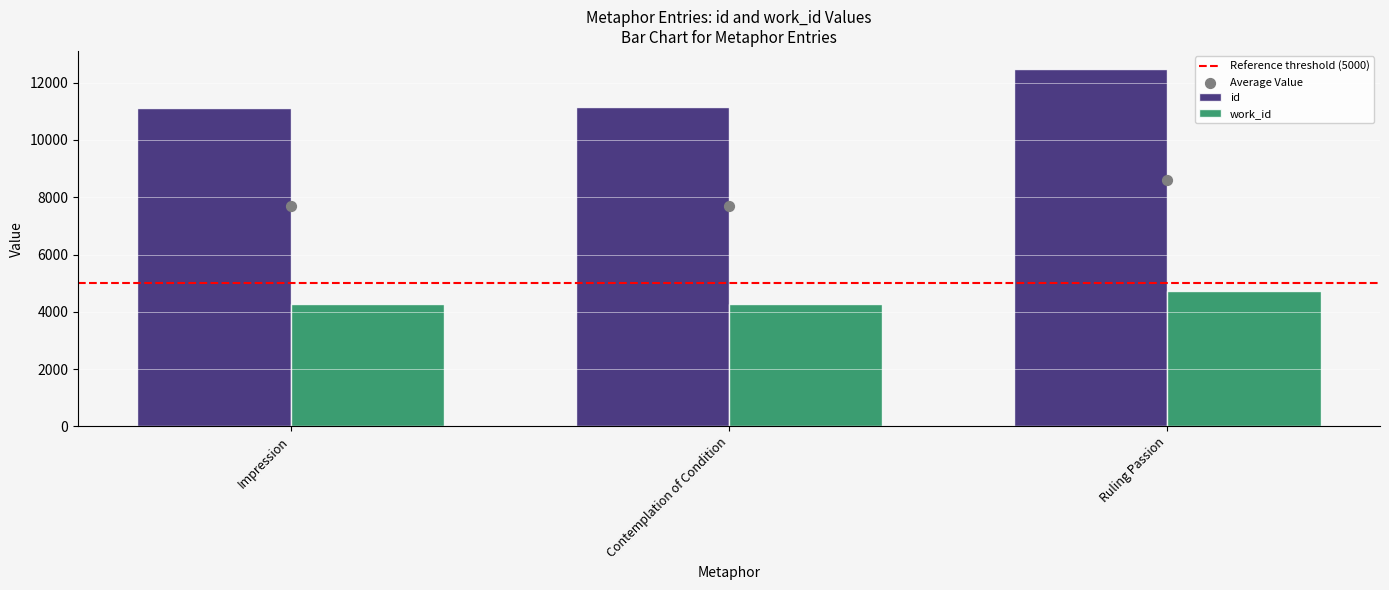

Which series has the largest total across all categories?

id